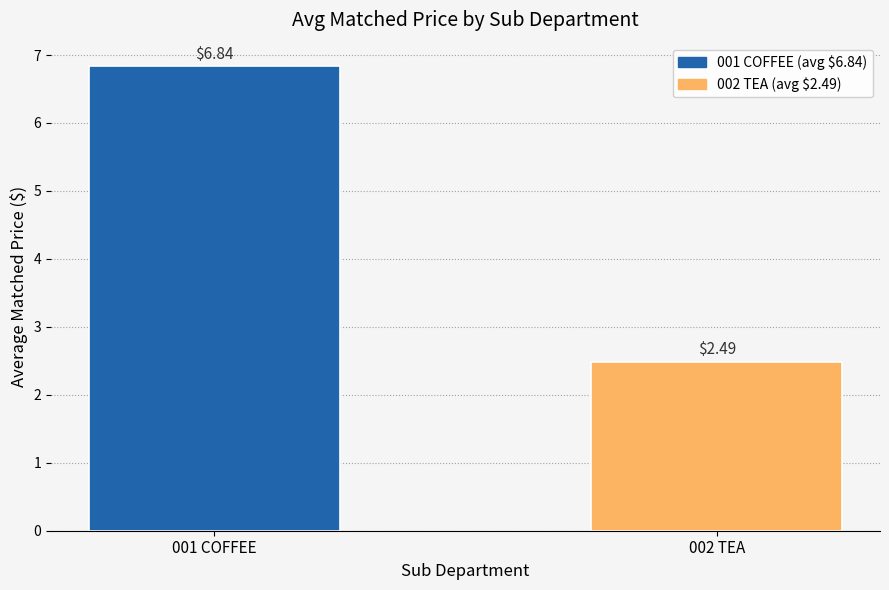

Approximately how many times larger is the value at 001 COFFEE compared to 002 TEA?

2.7